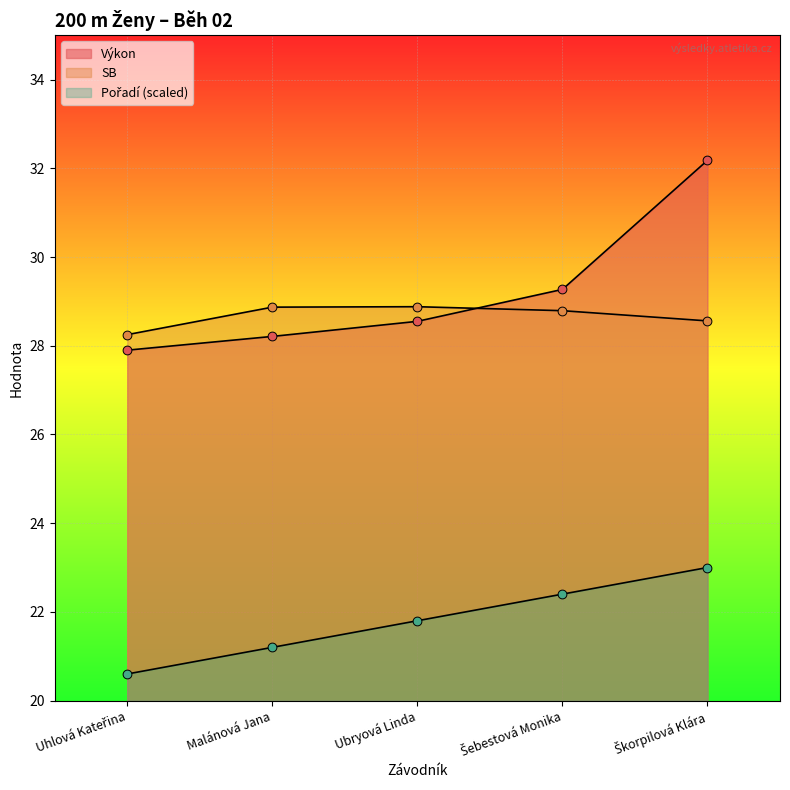

Which series has the largest total across all categories?

Výkon